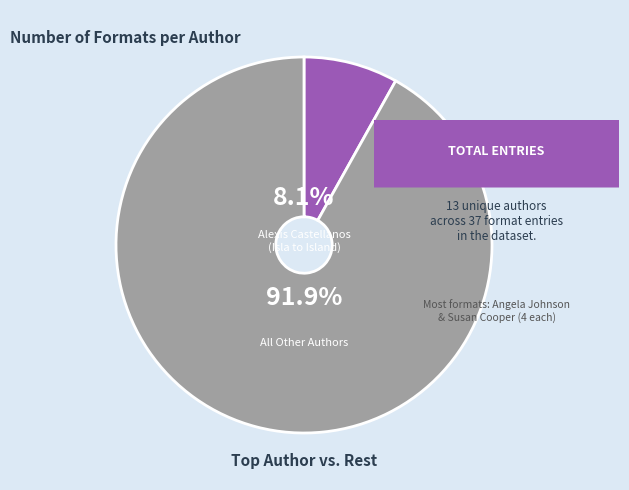

Is there any slice that represents more than half of the pie?

Yes